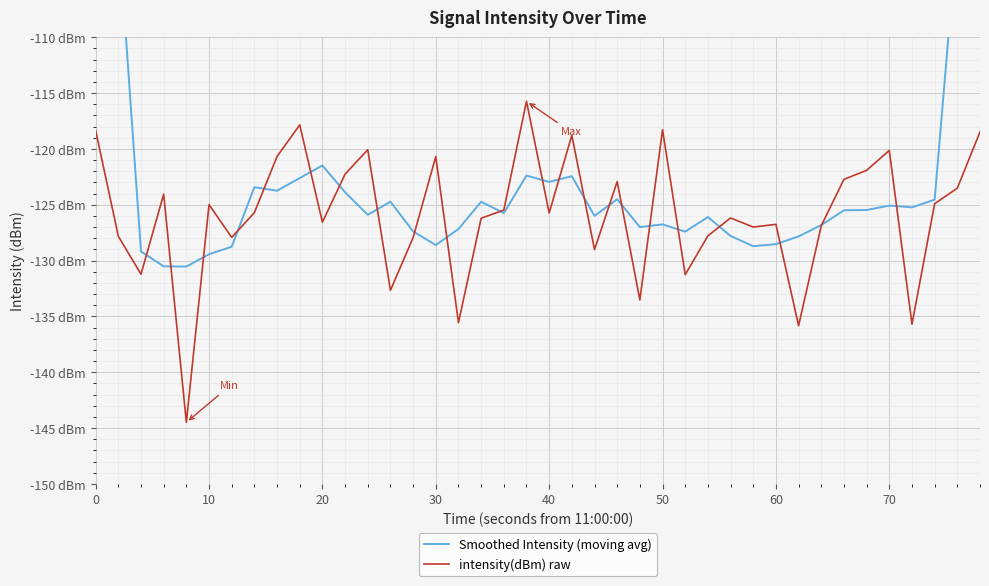

The Smoothed Intensity (moving avg) series shows -217.7 at 21. True or false?

False